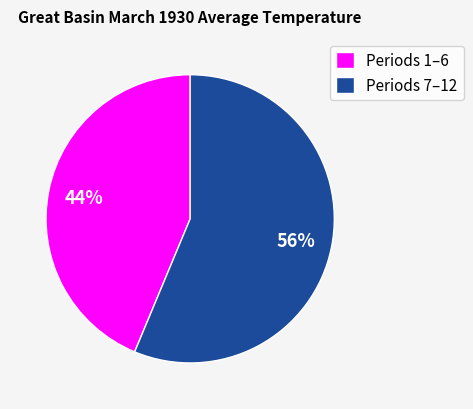

To the nearest percent, what is the combined percentage of Periods 7–12 and Periods 1–6?

100%